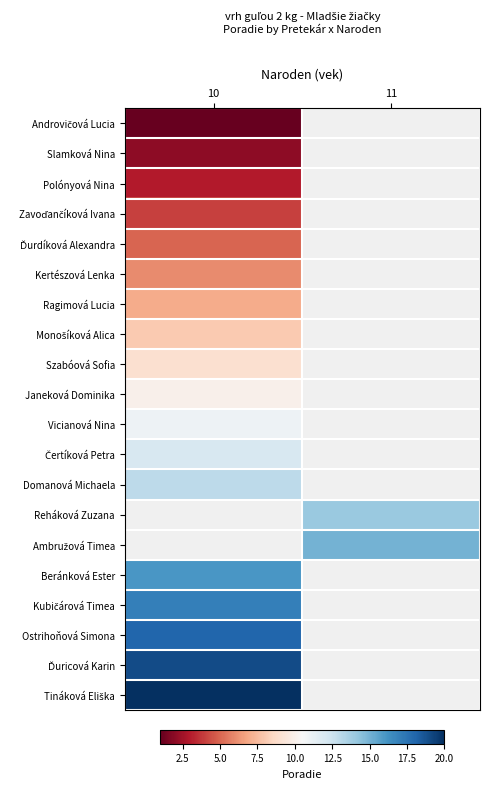

What is the difference between the highest and lowest values at 10?

19.0